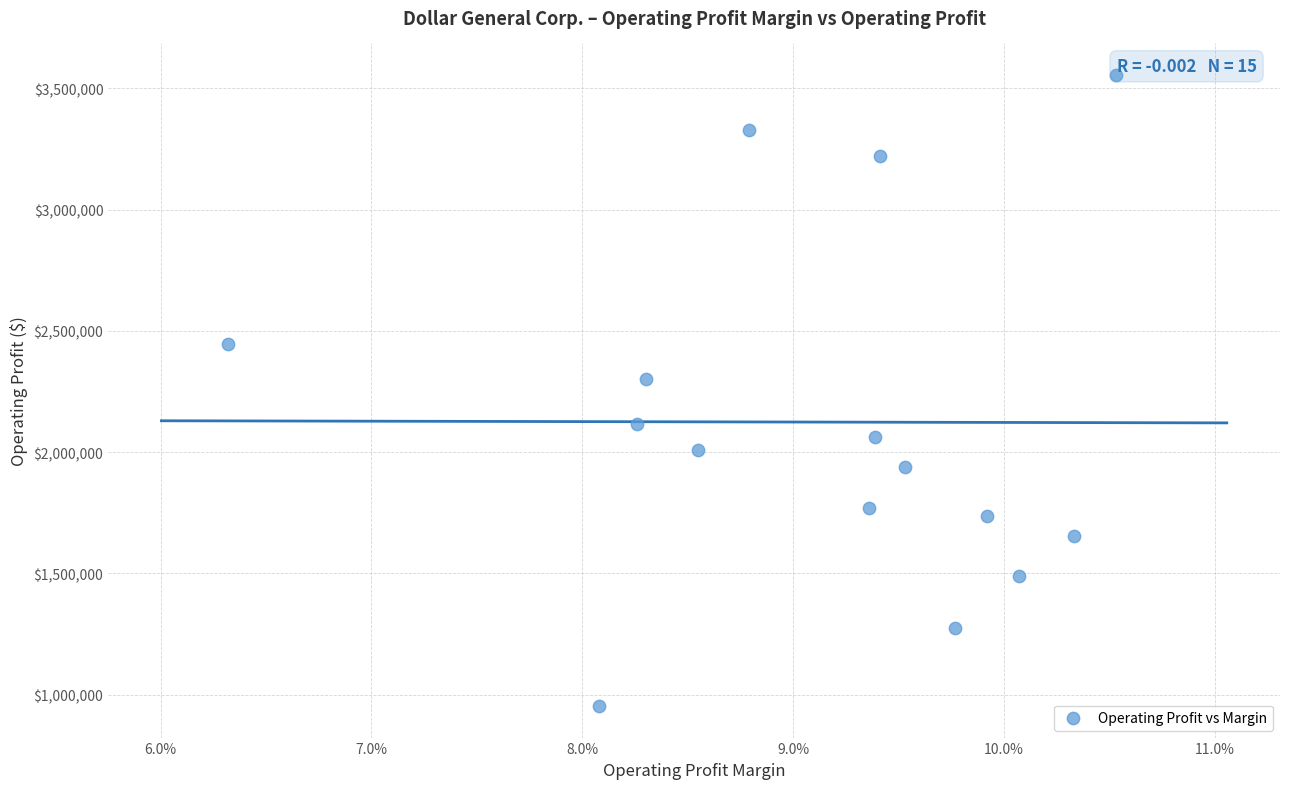

What Y value in the scatter plot is closest to 2254011?

2302304